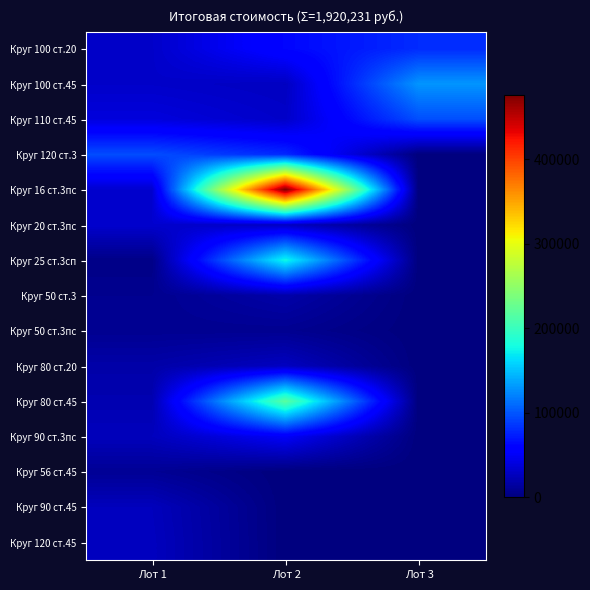

Reading left to right, transcribe all the data shown in this chart.

Круг 100 ст.20: Лот 1=31262.8	Лот 2=61877.8	Лот 3=80044.5
Круг 100 ст.45: Лот 1=31262.8	Лот 2=27781.9	Лот 3=129708.5
Круг 110 ст.45: Лот 1=39078.5	Лот 2=31071.2	Лот 3=96720.4
Круг 120 ст.3: Лот 1=95525.2	Лот 2=78453.6	Лот 3=0.0
Круг 16 ст.3пс: Лот 1=33394.0	Лот 2=476080.5	Лот 3=0.0
Круг 20 ст.3пс: Лот 1=33317.1	Лот 2=27727.7	Лот 3=0.0
Круг 25 ст.3сп: Лот 1=3820.8	Лот 2=176793.8	Лот 3=0.0
Круг 50 ст.3: Лот 1=7427.5	Лот 2=18230.1	Лот 3=0.0
Круг 50 ст.3пс: Лот 1=8170.3	Лот 2=8065.3	Лот 3=0.0
Круг 80 ст.20: Лот 1=17826.1	Лот 2=27619.8	Лот 3=0.0
Круг 80 ст.45: Лот 1=21052.8	Лот 2=217821.0	Лот 3=0.0
Круг 90 ст.3пс: Лот 1=26052.3	Лот 2=51454.4	Лот 3=0.0
Круг 56 ст.45: Лот 1=9552.5	Лот 2=0.0	Лот 3=0.0
Круг 90 ст.45: Лот 1=26052.3	Лот 2=0.0	Лот 3=0.0
Круг 120 ст.45: Лот 1=26985.4	Лот 2=0.0	Лот 3=0.0